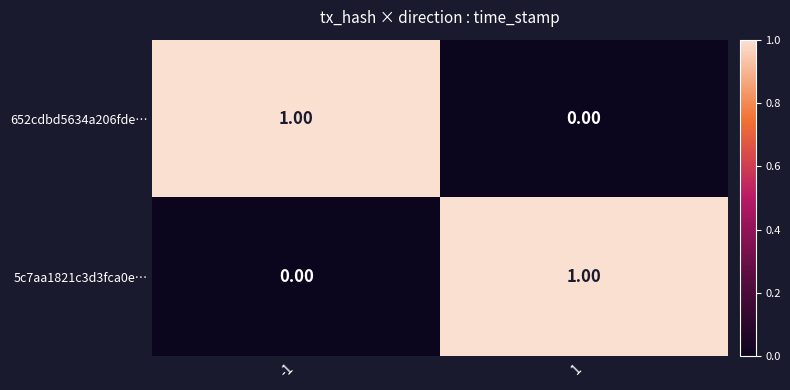

Rank the series at 1 from highest to lowest value.

5c7aa1821c3d3fca0e…, 652cdbd5634a206fde…